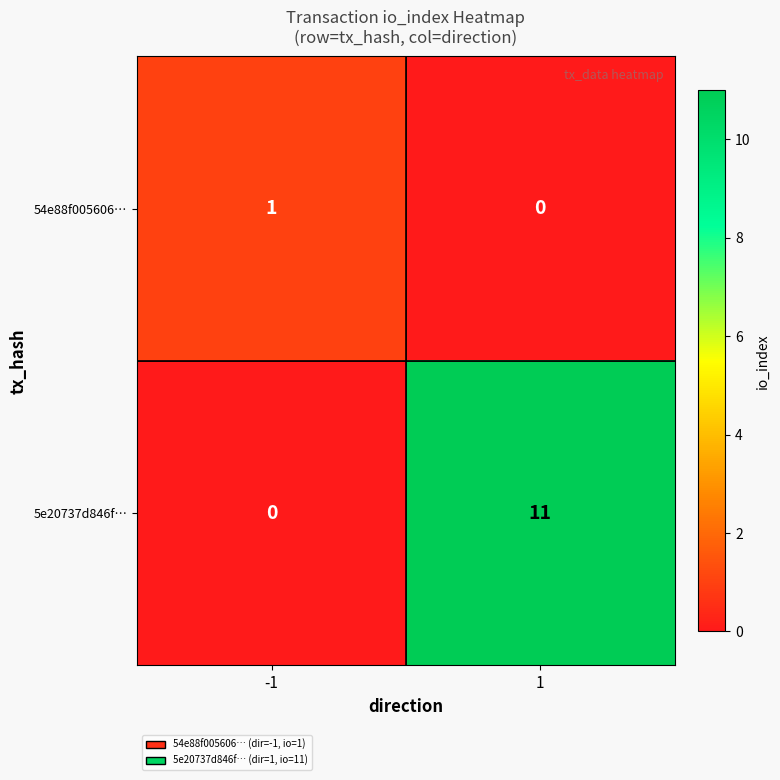

Reading left to right, extract all data points from this chart.

54e88f005606…: -1=1	1=0
5e20737d846f…: -1=0	1=11